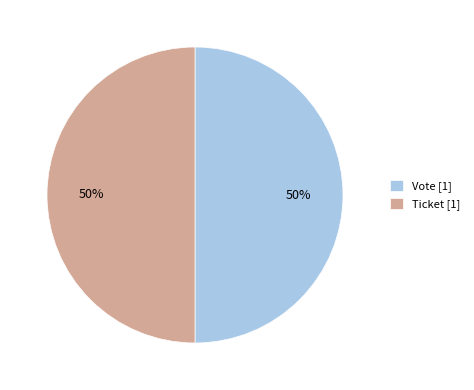

To the nearest percent, what is the combined percentage of Ticket [1] and Vote [1]?

100%